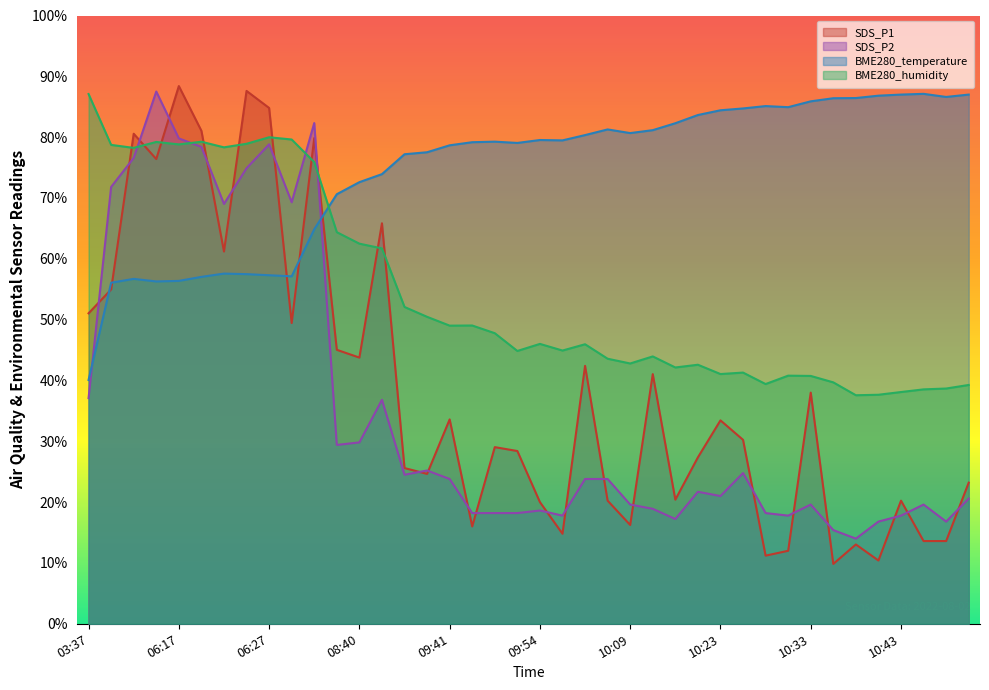

Reading left to right, extract all data points from this chart.

SDS_P1: 03:37=51.0	06:10=55.0	06:13=80.6	06:15=76.4	06:17=88.4	06:20=81.0	06:22=61.2	06:25=87.6	06:27=84.8	06:32=49.4	07:35=79.8	08:31=45.0	08:40=43.8	08:46=65.8	09:34=25.6	09:37=24.6	09:41=33.6	09:43=16.0	09:46=29.0	09:51=28.4	09:54=20.0	09:57=14.8	10:00=42.4	10:06=20.2	10:09=16.2	10:12=41.0	10:18=20.4	10:21=27.4	10:23=33.4	10:26=30.2	10:28=11.2	10:31=12.0	10:33=38.0	10:36=9.8	10:38=13.0	10:40=10.4	10:43=20.2	10:46=13.6	10:49=13.6	10:52=23.2
SDS_P2: 03:37=37.1	06:10=71.8	06:13=76.6	06:15=87.5	06:17=79.8	06:20=78.4	06:22=69.0	06:25=74.9	06:27=78.8	06:32=69.3	07:35=82.3	08:31=29.4	08:40=29.8	08:46=36.8	09:34=24.5	09:37=25.2	09:41=23.8	09:43=18.2	09:46=18.2	09:51=18.2	09:54=18.6	09:57=17.8	10:00=23.8	10:06=23.8	10:09=19.6	10:12=18.9	10:18=17.2	10:21=21.7	10:23=21.0	10:26=24.8	10:28=18.2	10:31=17.8	10:33=19.6	10:36=15.4	10:38=14.0	10:40=16.8	10:43=17.8	10:46=19.6	10:49=16.8	10:52=20.6
BME280_temperature: 03:37=40.1	06:10=56.1	06:13=56.7	06:15=56.3	06:17=56.4	06:20=57.0	06:22=57.6	06:25=57.5	06:27=57.3	06:32=57.1	07:35=64.9	08:31=70.6	08:40=72.6	08:46=73.9	09:34=77.2	09:37=77.5	09:41=78.7	09:43=79.2	09:46=79.3	09:51=79.1	09:54=79.5	09:57=79.5	10:00=80.3	10:06=81.3	10:09=80.7	10:12=81.2	10:18=82.3	10:21=83.6	10:23=84.4	10:26=84.7	10:28=85.1	10:31=84.9	10:33=85.9	10:36=86.4	10:38=86.4	10:40=86.8	10:43=87.0	10:46=87.1	10:49=86.6	10:52=87.0
BME280_humidity: 03:37=87.1	06:10=78.7	06:13=78.2	06:15=79.2	06:17=78.8	06:20=79.2	06:22=78.3	06:25=78.9	06:27=80.0	06:32=79.6	07:35=75.9	08:31=64.4	08:40=62.5	08:46=61.7	09:34=52.1	09:37=50.5	09:41=49.0	09:43=49.0	09:46=47.8	09:51=44.8	09:54=46.0	09:57=44.9	10:00=46.0	10:06=43.6	10:09=42.8	10:12=44.0	10:18=42.1	10:21=42.6	10:23=41.1	10:26=41.3	10:28=39.4	10:31=40.8	10:33=40.7	10:36=39.7	10:38=37.6	10:40=37.7	10:43=38.1	10:46=38.5	10:49=38.7	10:52=39.3